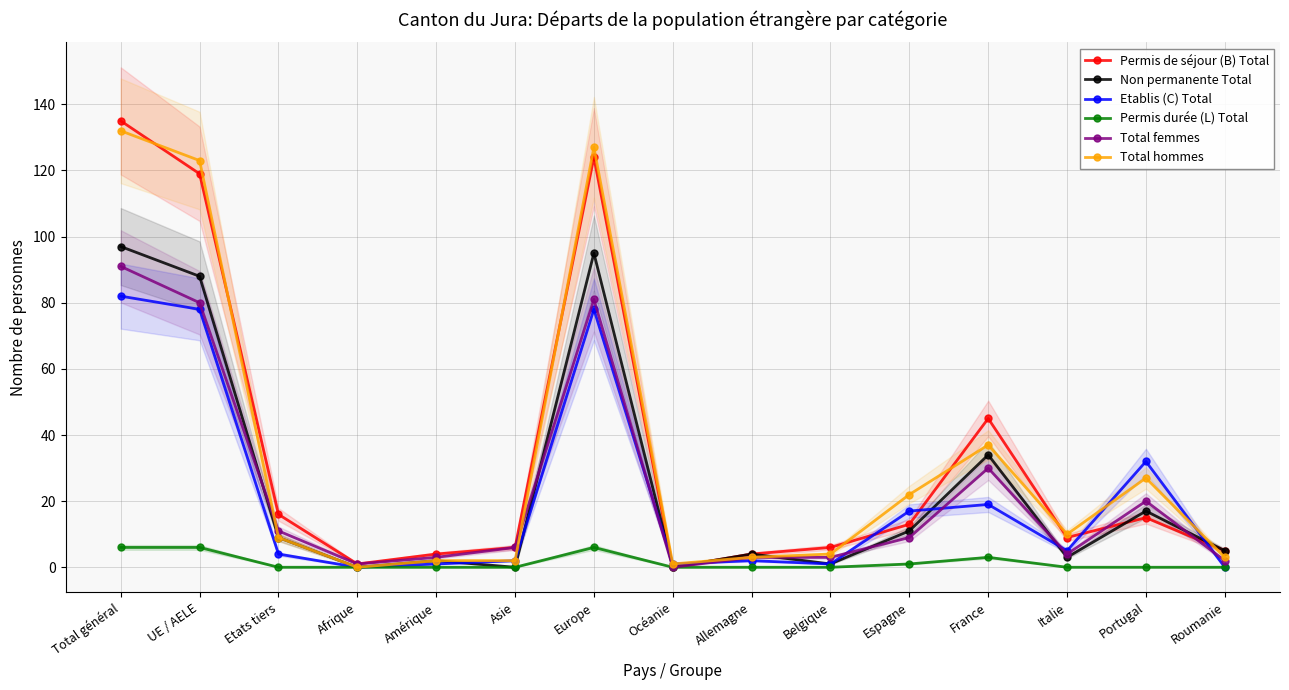

What is the maximum value shown in the chart?

135